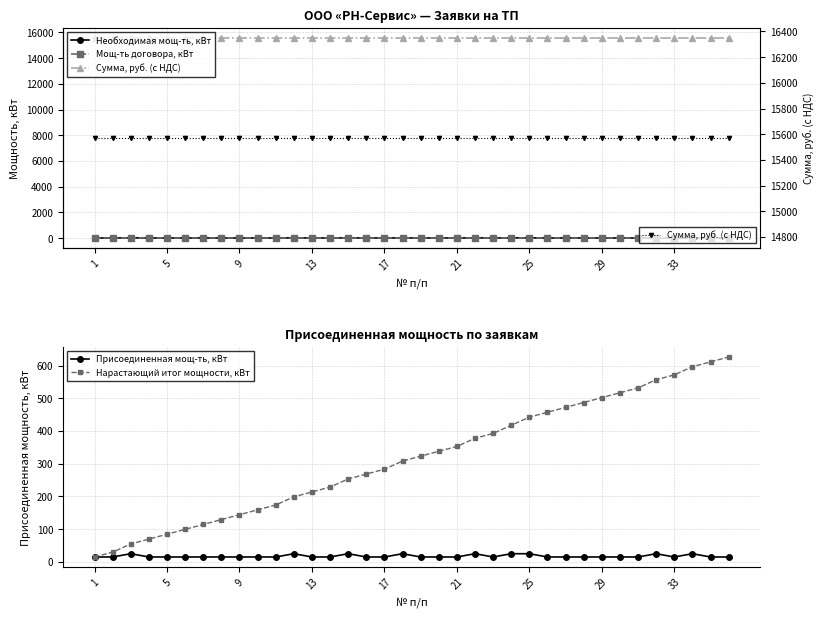

Read the Необходимая мощ-ть, кВт value at 22.

14.9